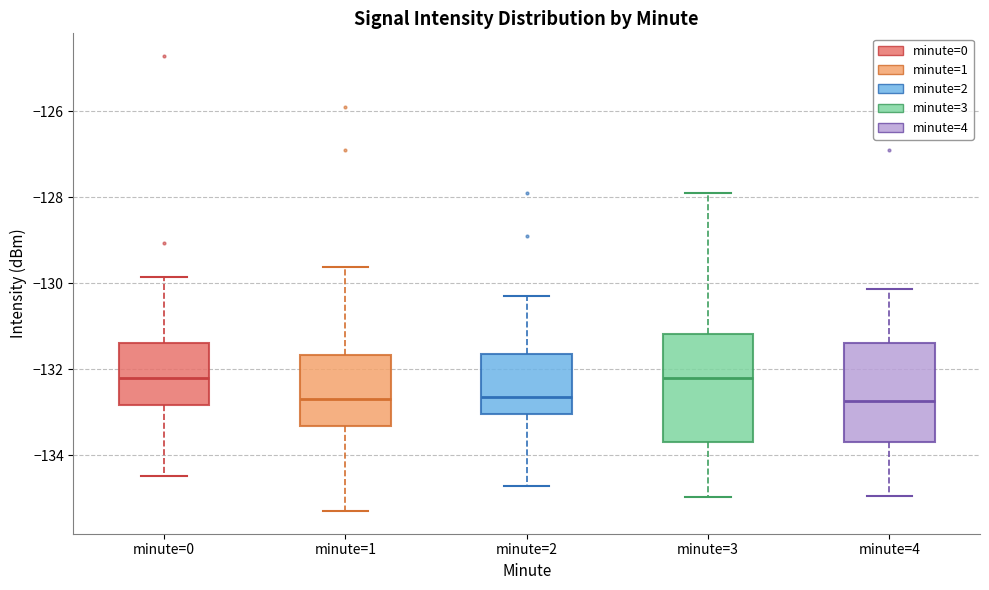

Reading left to right, transcribe this box plot: for each box, give where its median line is, the range the box spans, and where its two whiskers end, as read against the y-axis. The values are not printed on the chart, so give them approximately, as read against the axis.

minute=0: median -132.2, box -132.8 to -131.4, whiskers -134.4 to -129.8
minute=1: median -132.6, box -133.4 to -131.6, whiskers -135.2 to -129.6
minute=2: median -132.6, box -133.0 to -131.6, whiskers -134.8 to -130.2
minute=3: median -132.2, box -133.6 to -131.2, whiskers -135.0 to -128.0
minute=4: median -132.8, box -133.6 to -131.4, whiskers -135.0 to -130.2